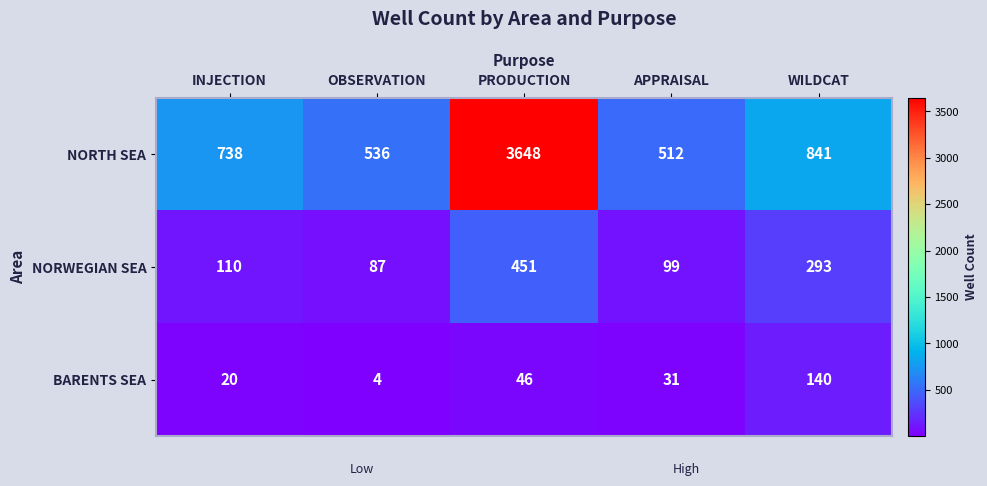

Which series has the largest total across all categories?

NORTH SEA